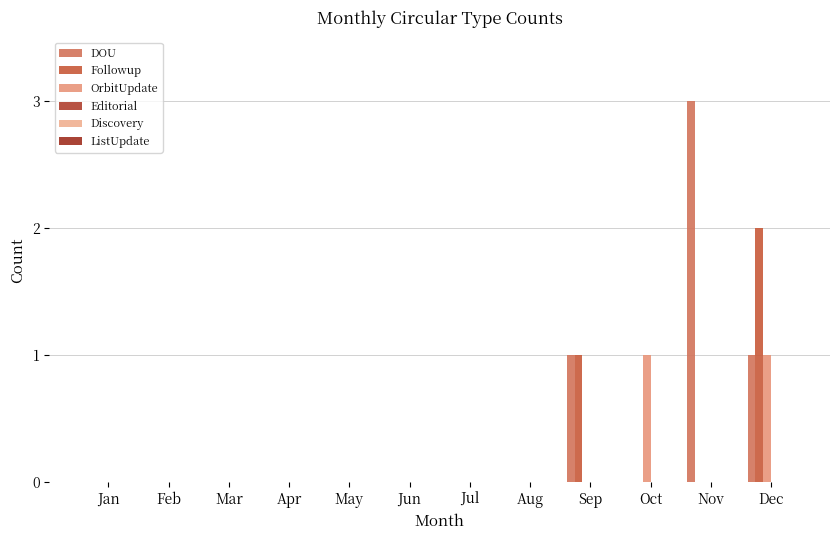

Is it true that Followup equals -1 at Feb?

False